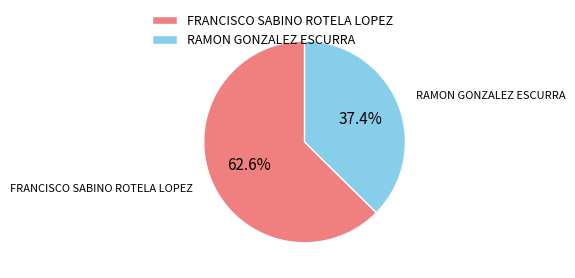

Which category has the biggest portion of the pie?

FRANCISCO SABINO ROTELA LOPEZ